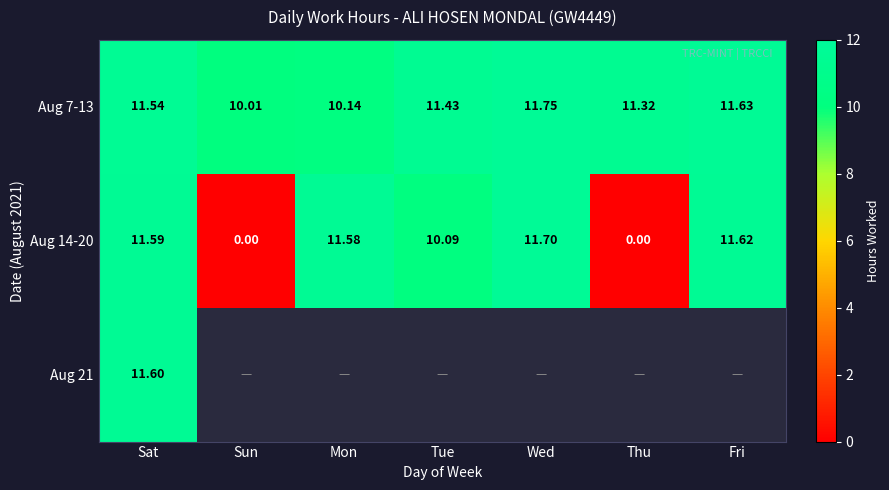

At which label does Aug 14-20 reach its peak?

Wed